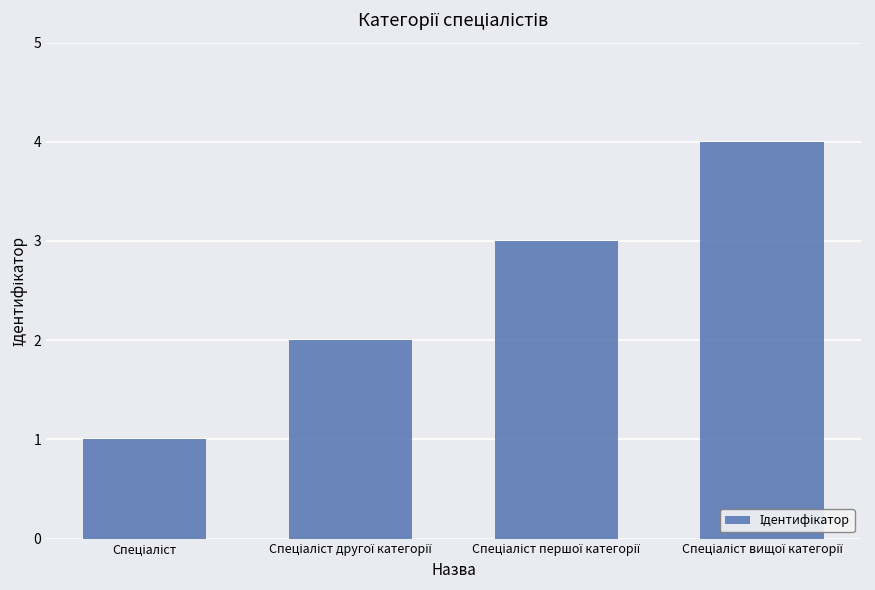

What is the difference between the second highest and second lowest values?

1